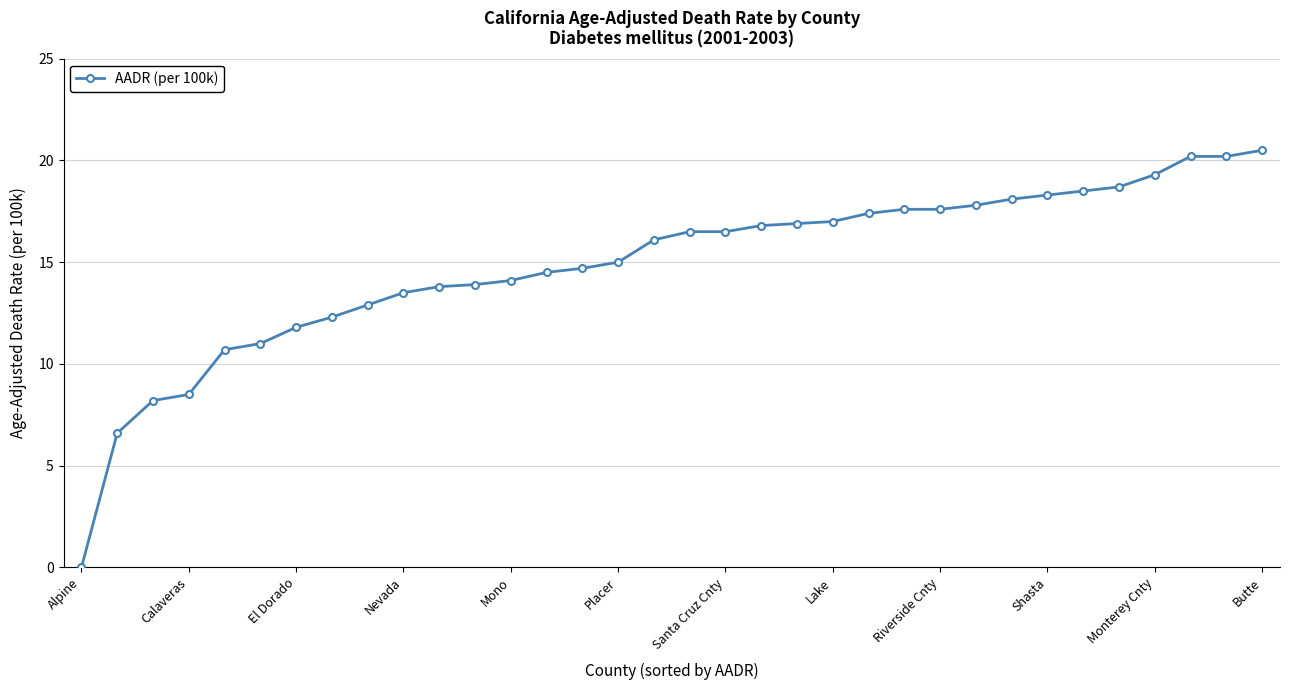

What is the greatest value displayed?

20.5